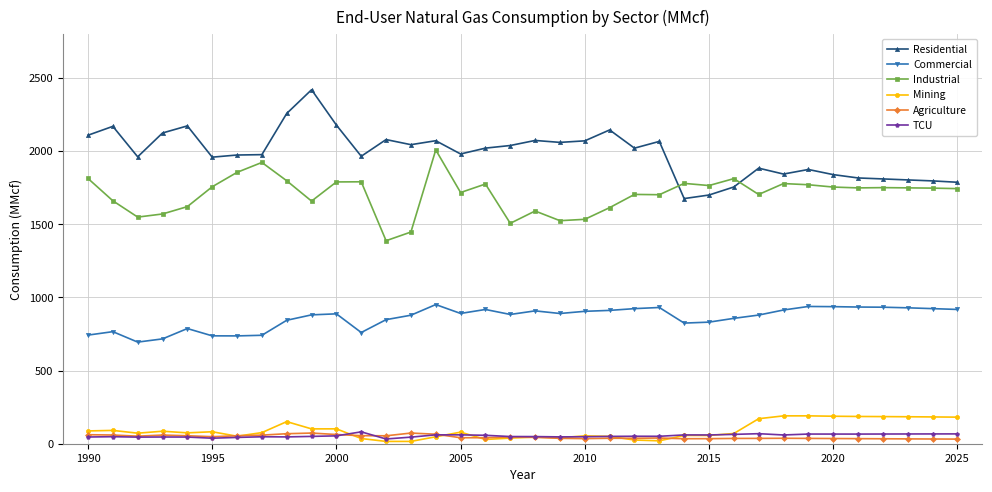

True or false: Commercial and Agriculture intersect in this chart.

False